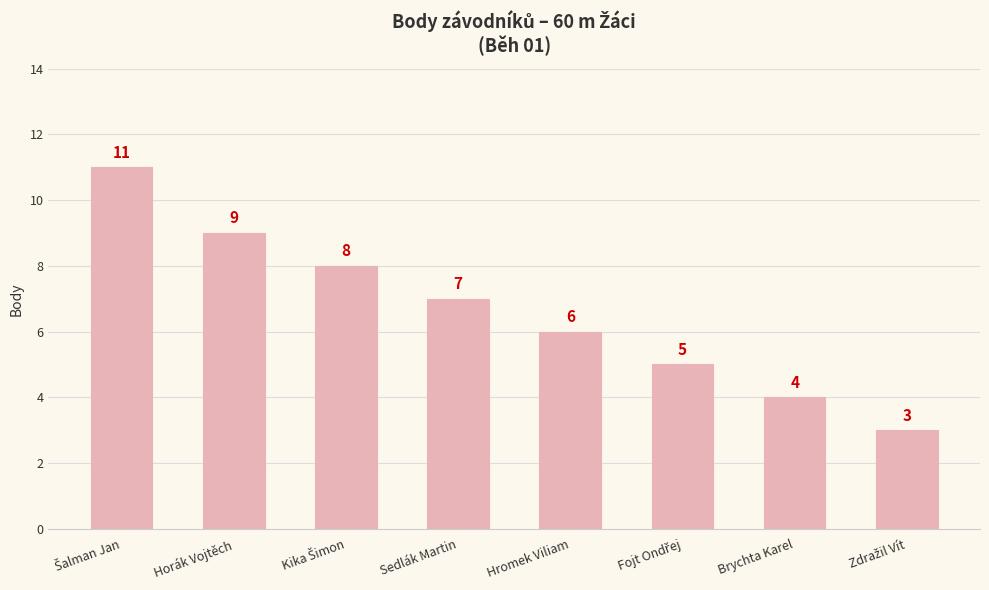

Are the bars horizontal?

No